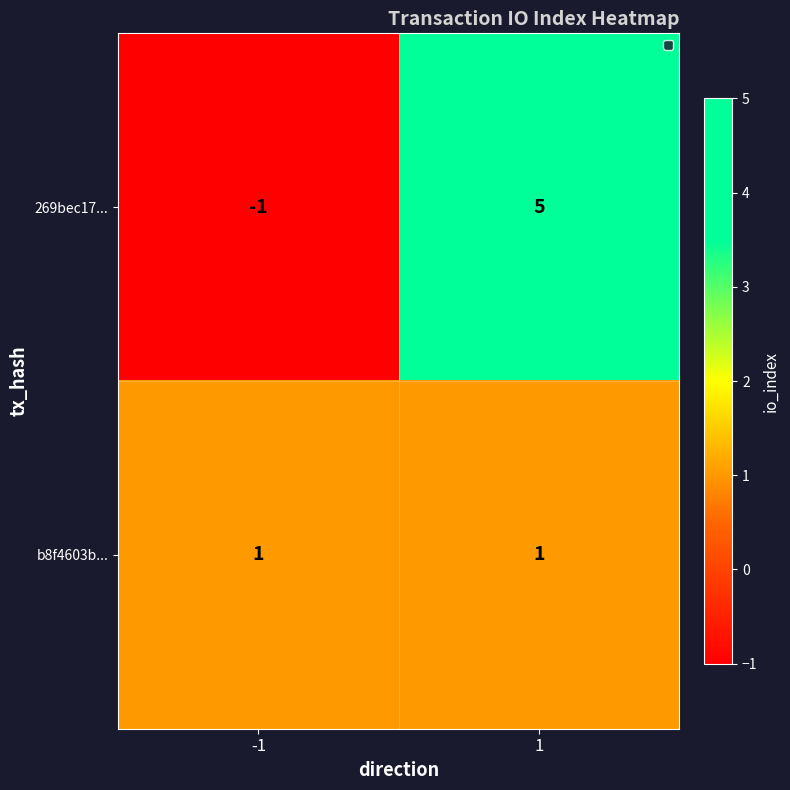

The 269bec17... series shows 8 at 1. True or false?

False